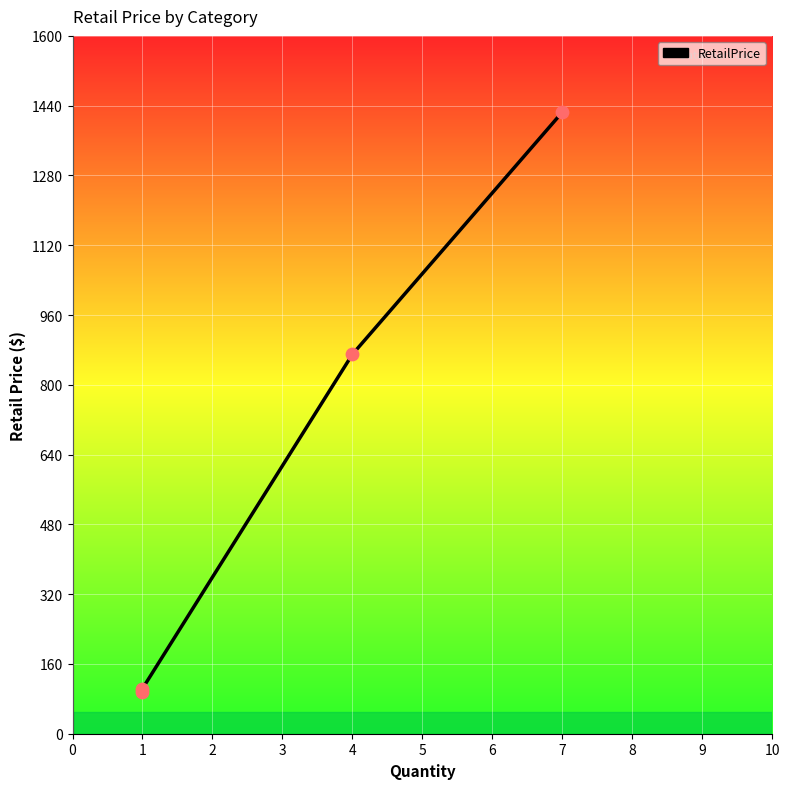

Which has a higher value, 4 or 7?

7